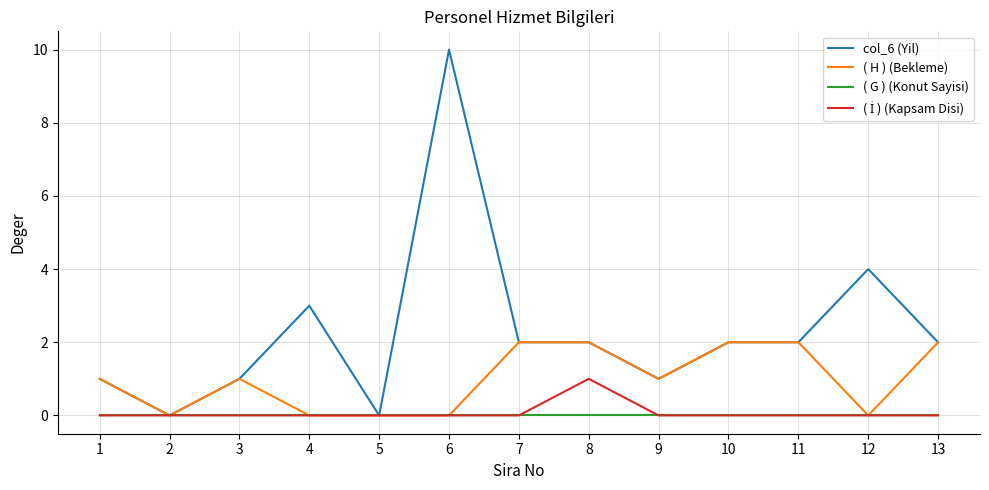

Which category has the highest value in the col_6 (Yil) series?

6